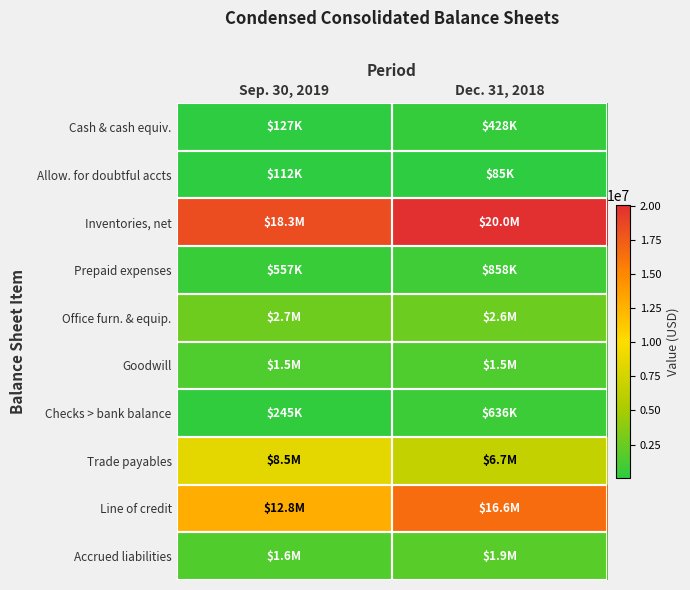

Between Dec. 31, 2018 and Sep. 30, 2019, which is larger?

Dec. 31, 2018